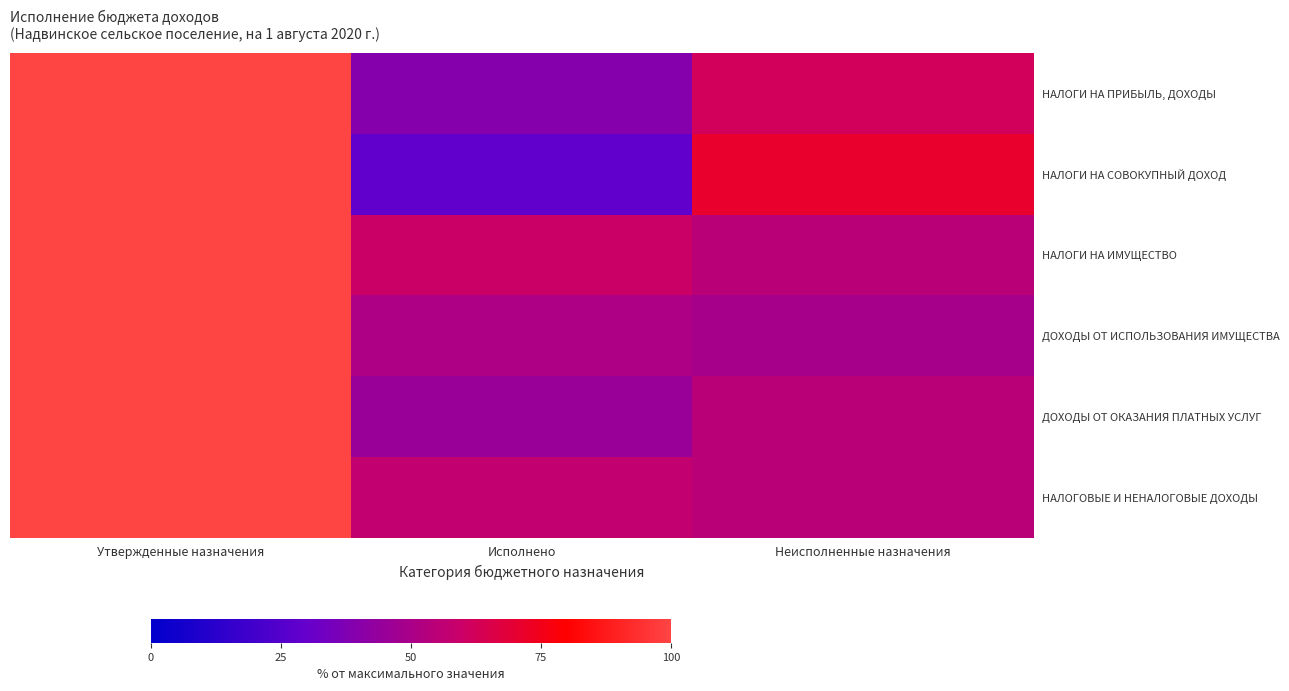

At how many categories does at least one series exceed 82?

1